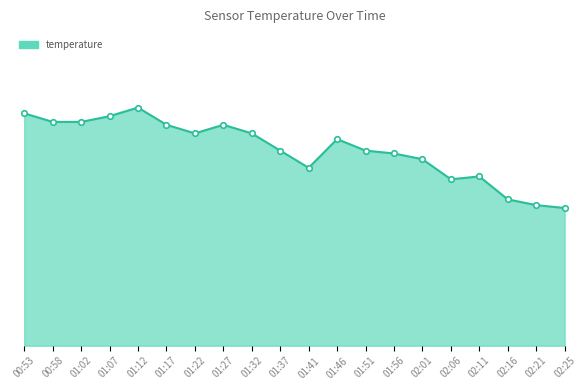

Is this an area chart (filled region under the line)?

Yes